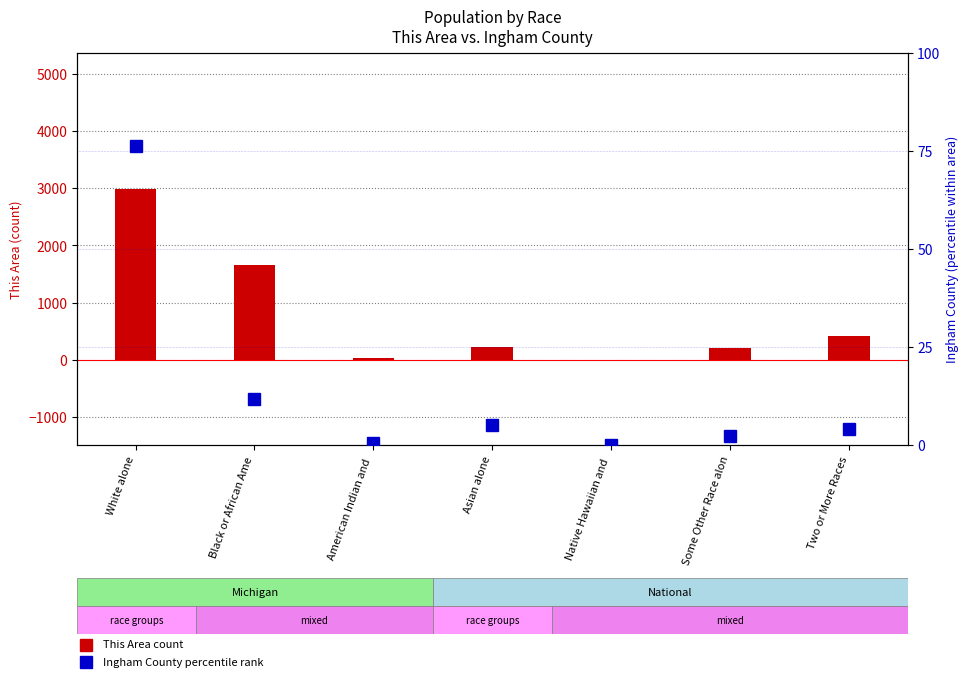

The This Area (count) series shows 150.8 at Asian alone. True or false?

False